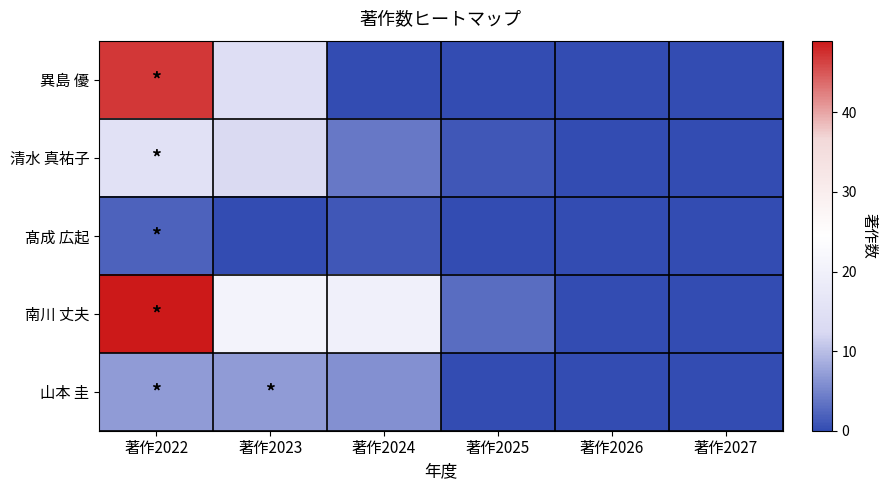

Reading right to left, list all the values displayed in this chart.

異島 優: 著作2027=0	著作2026=0	著作2025=0	著作2024=0	著作2023=14	著作2022=47
清水 真祐子: 著作2027=0	著作2026=0	著作2025=1	著作2024=4	著作2023=13	著作2022=15
髙成 広起: 著作2027=0	著作2026=0	著作2025=0	著作2024=1	著作2023=0	著作2022=2
南川 丈夫: 著作2027=0	著作2026=0	著作2025=3	著作2024=20	著作2023=21	著作2022=49
山本 圭: 著作2027=0	著作2026=0	著作2025=0	著作2024=6	著作2023=7	著作2022=7